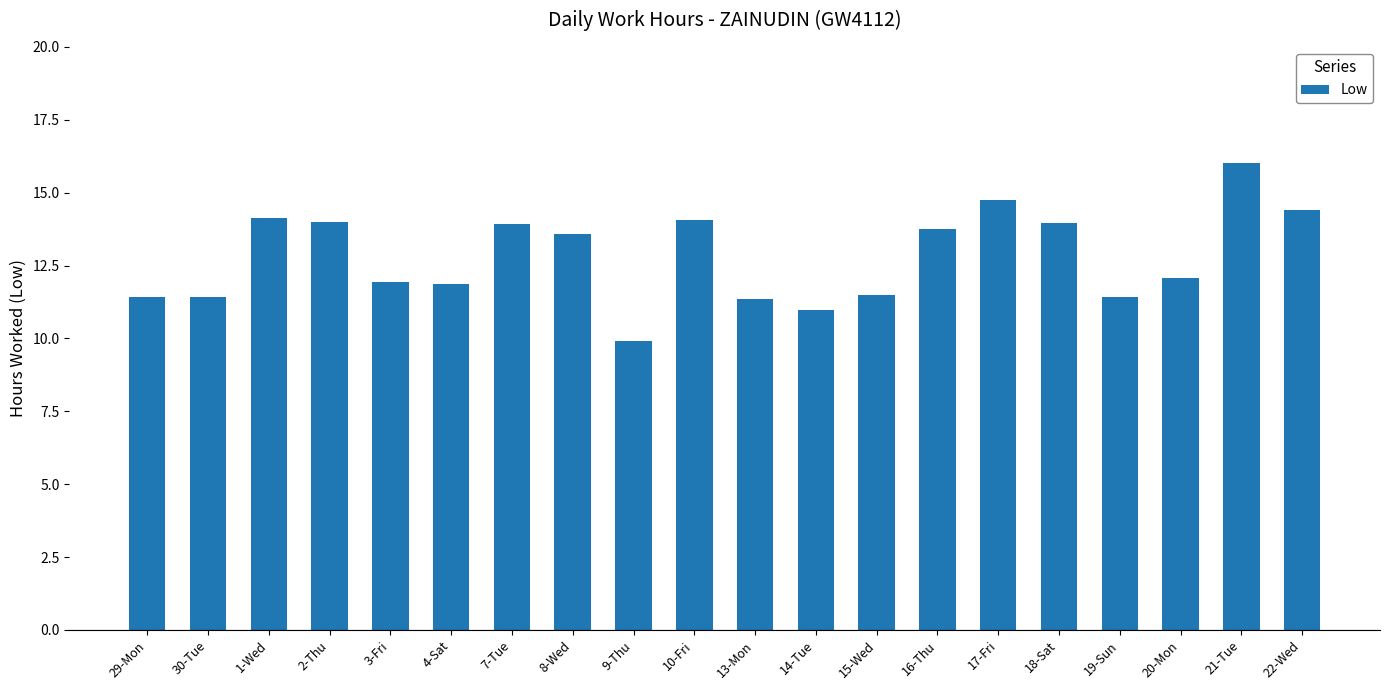

How many bars are there in total?

20